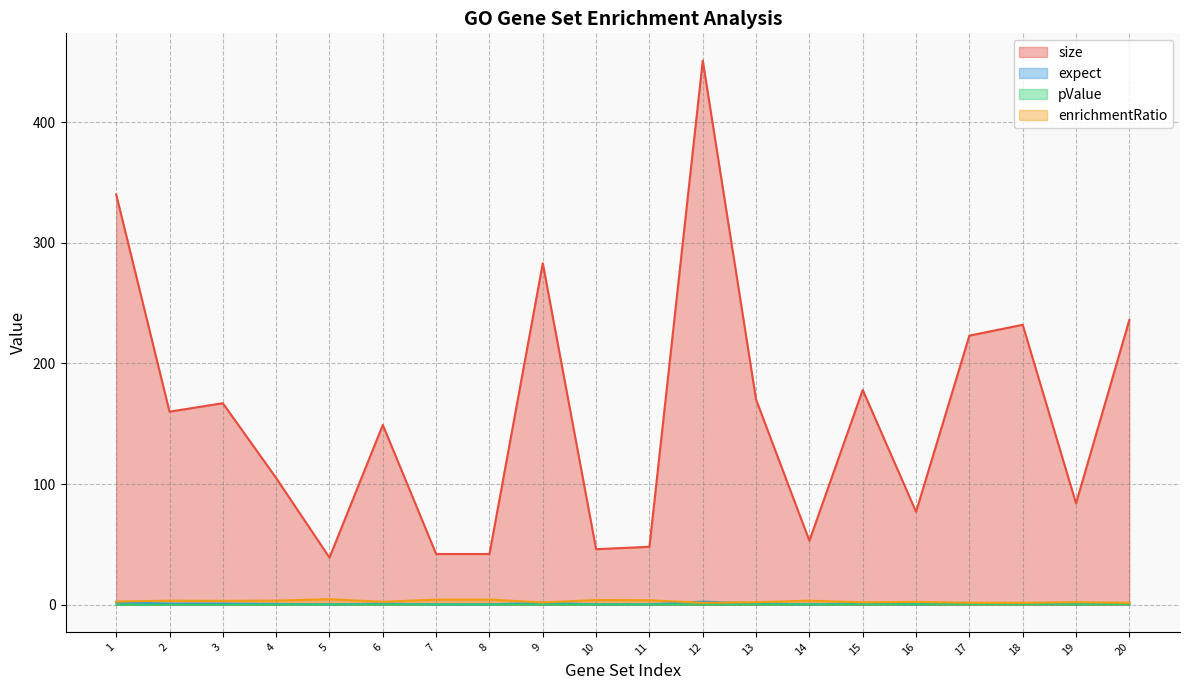

What is the sum of all enrichmentRatio values?

55.5